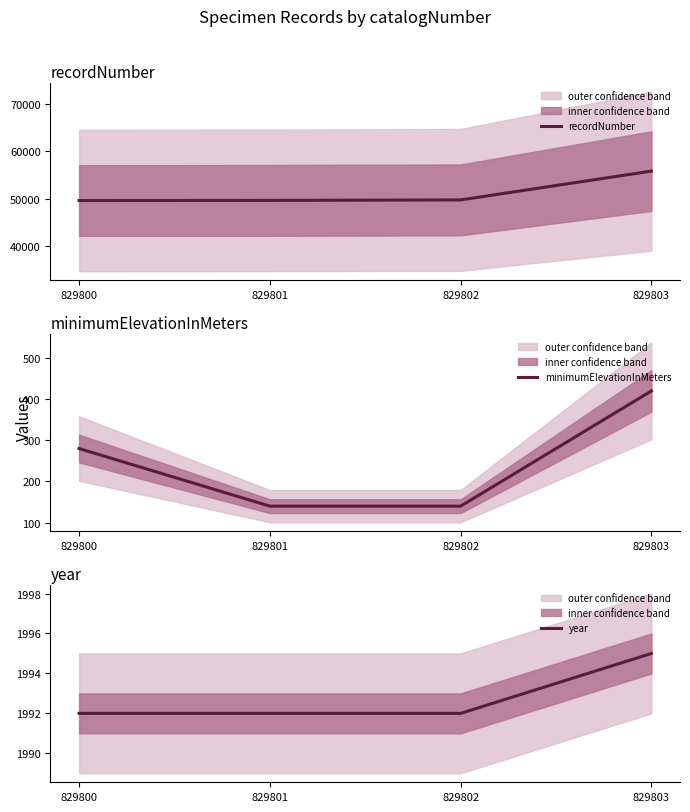

True or false: minimumElevationInMeters and year cross at least once.

False